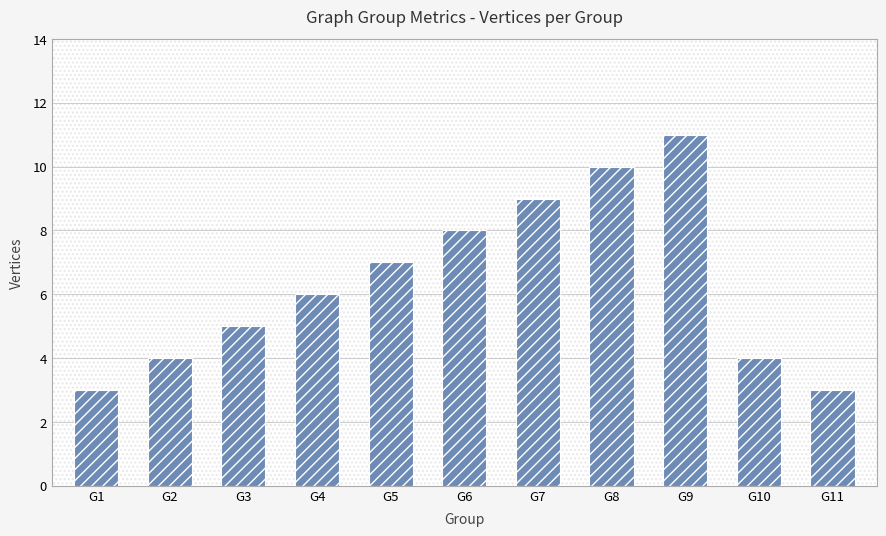

Reading left to right, extract all data points from this chart.

3	4	5	6	7	8	9	10	11	4	3